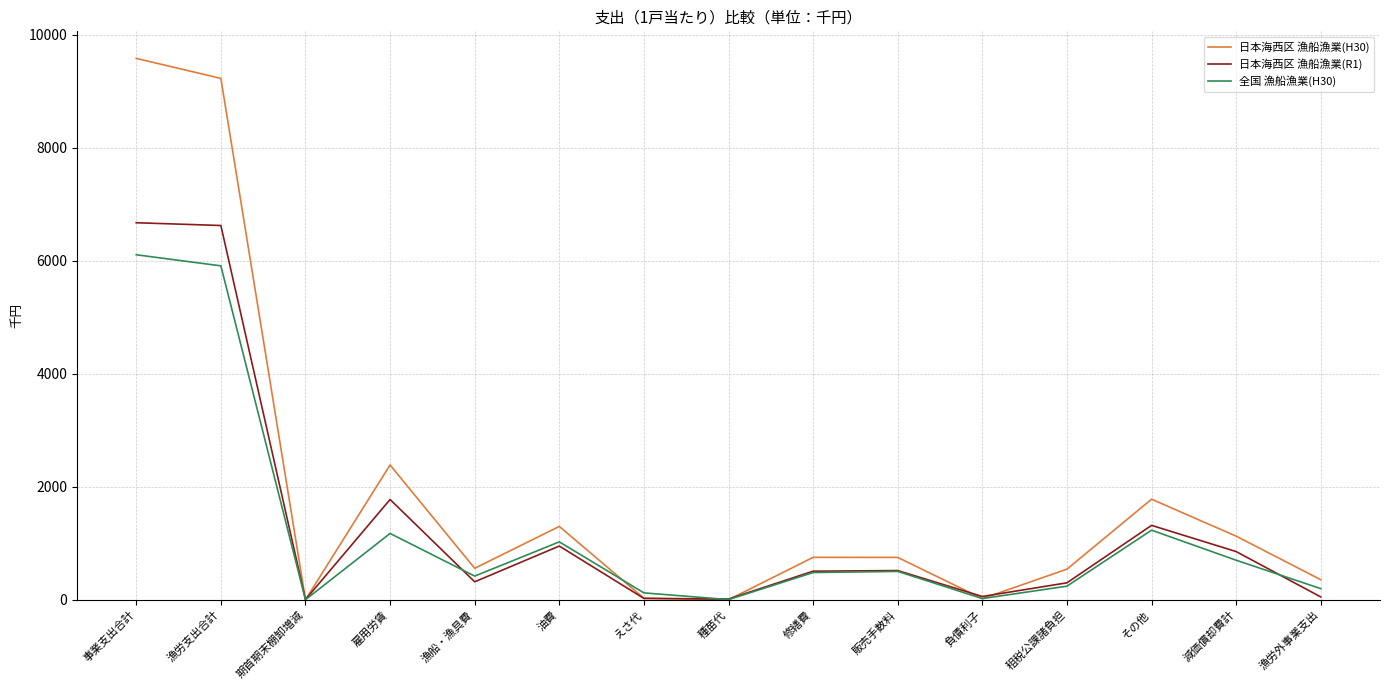

Is the value of 日本海西区 漁船漁業(R1) at 油費 greater than the value of 全国 漁船漁業(H30) at 期首期末棚卸増減?

Yes